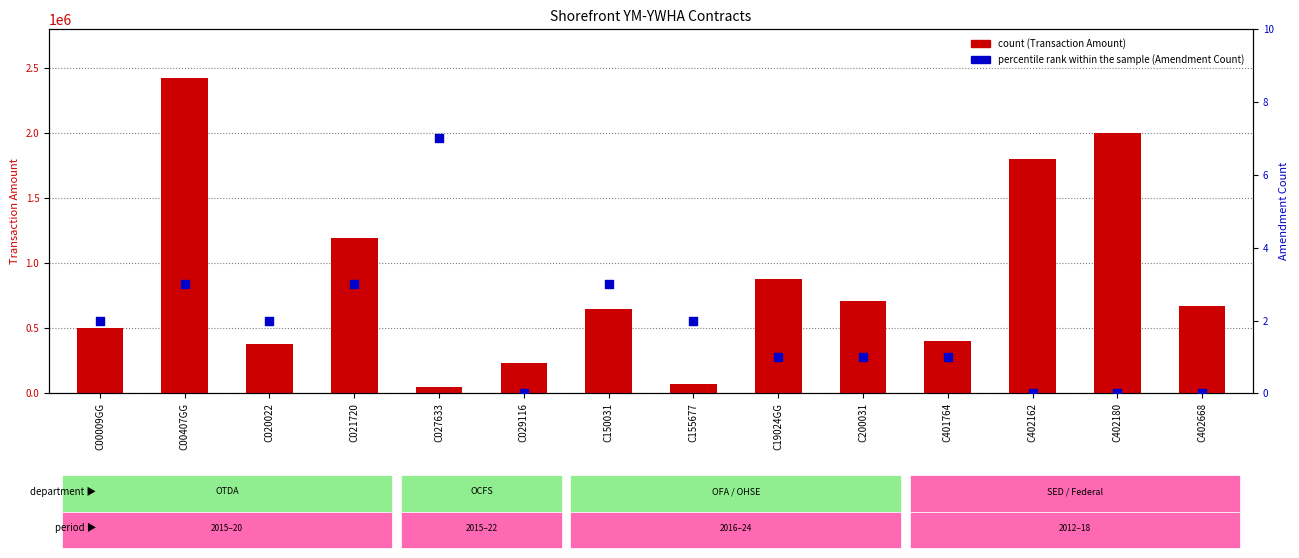

Which series has the largest total across all categories?

count